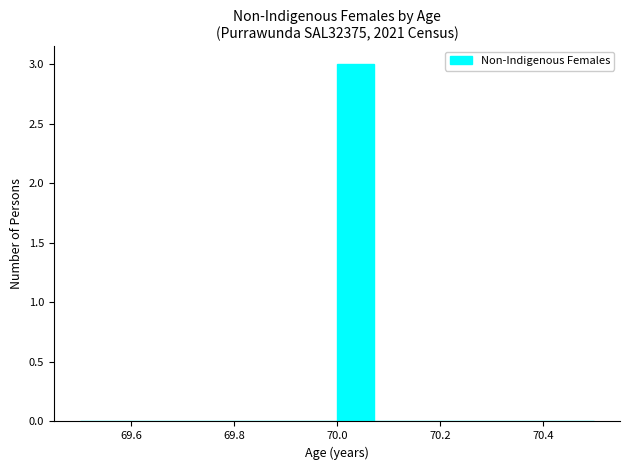

Around what value on the x-axis is the tallest bar? Give the approximate position of its centre, as read against the axis.

70.04